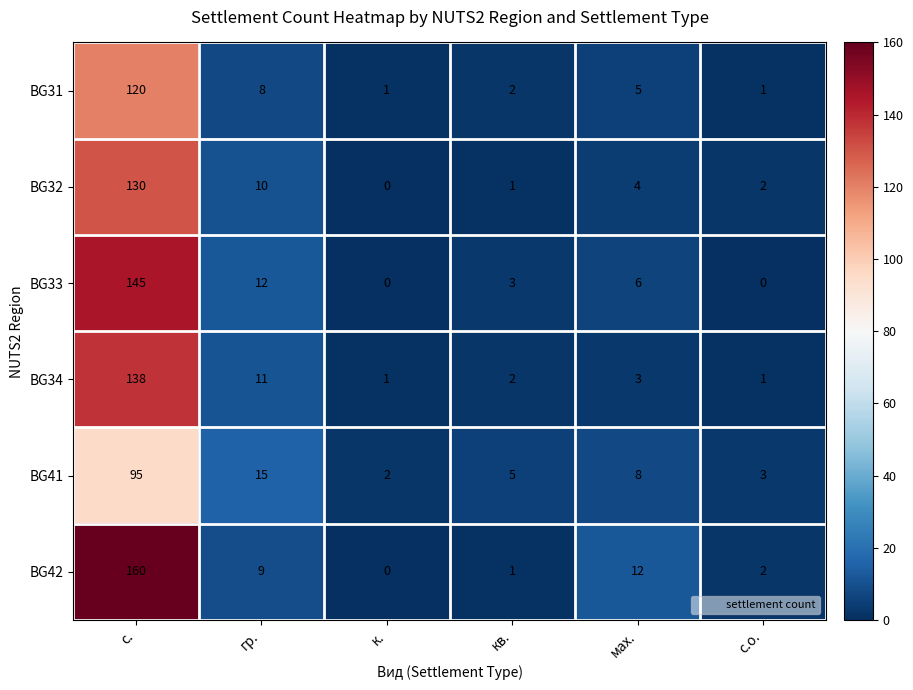

List the series in order of their overall mean, highest first.

BG42, BG33, BG34, BG32, BG31, BG41